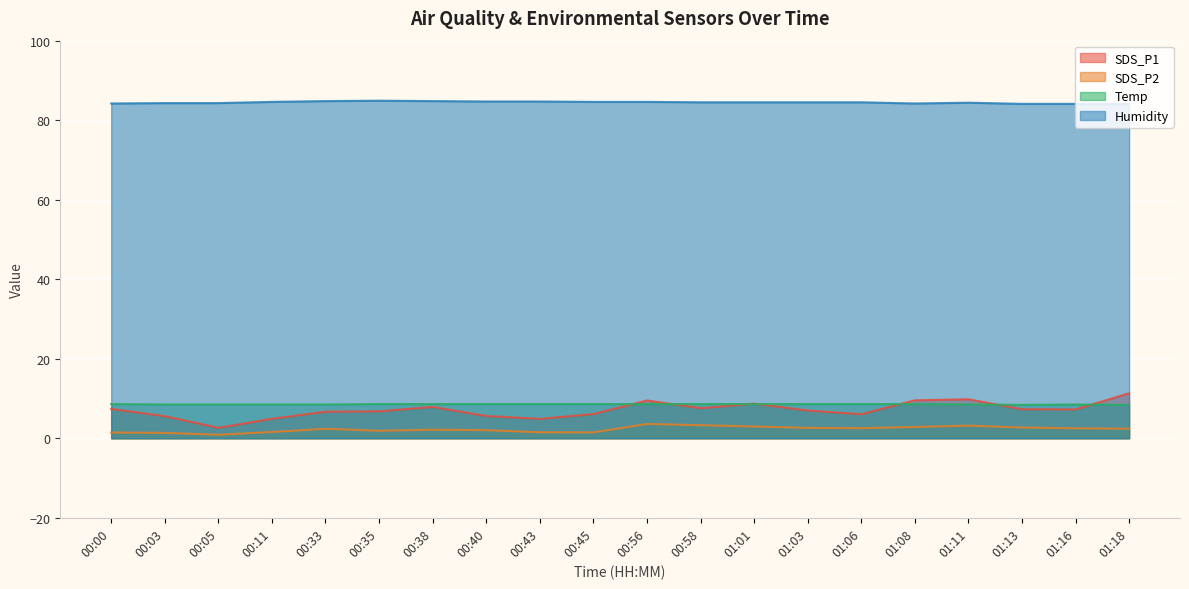

Which category has the lowest value in the Humidity series?

01:13